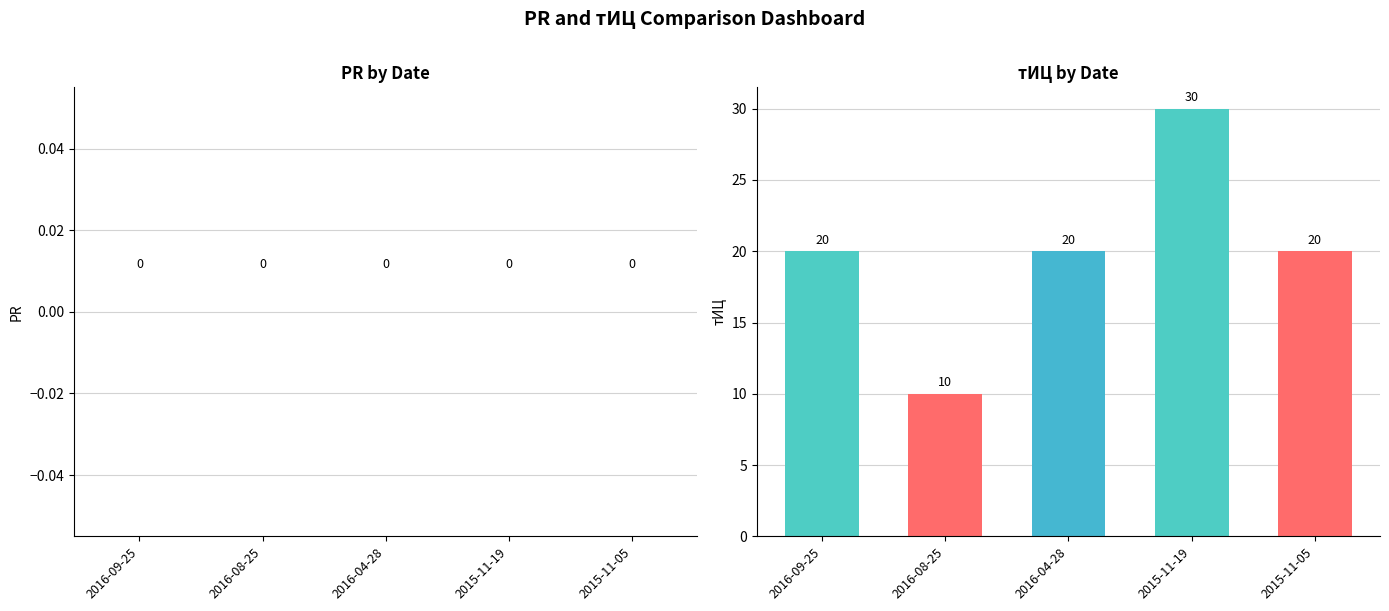

Between 2016-04-28 and 2016-08-25, which is larger?

2016-04-28